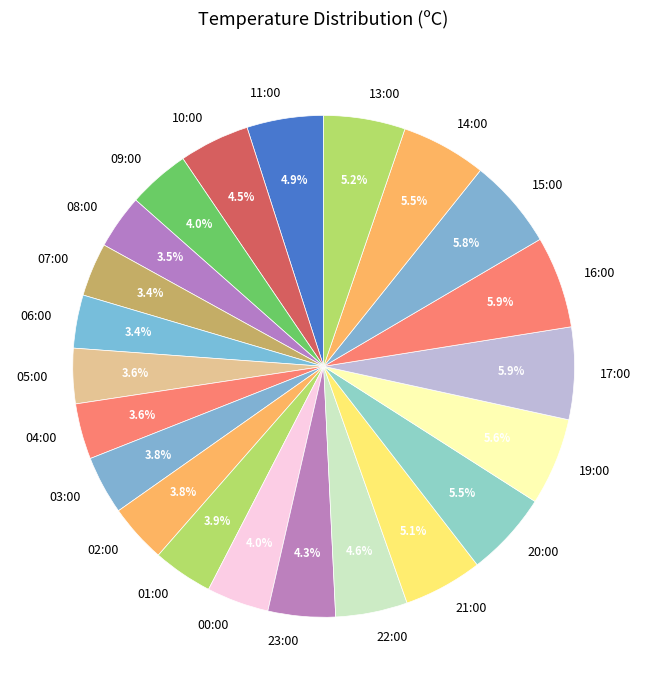

True or false: 07:00 accounts for 11% of the total.

False